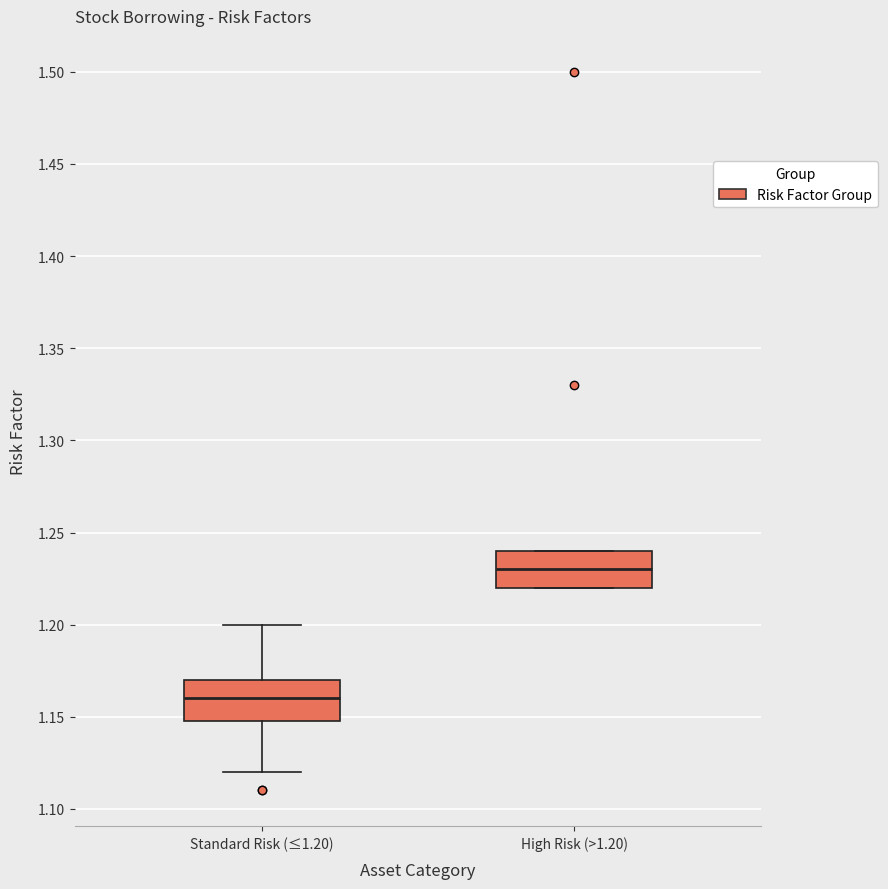

Reading left to right, read every box against the y-axis: the position of its median line, the range the box covers, and the ends of its whiskers. The values are not printed on the chart, so give them approximately, as read against the axis.

Standard Risk (≤1.20): median 1.16, box 1.15 to 1.17, whiskers 1.12 to 1.20
High Risk (>1.20): median 1.23, box 1.22 to 1.24, whiskers 1.22 to 1.24